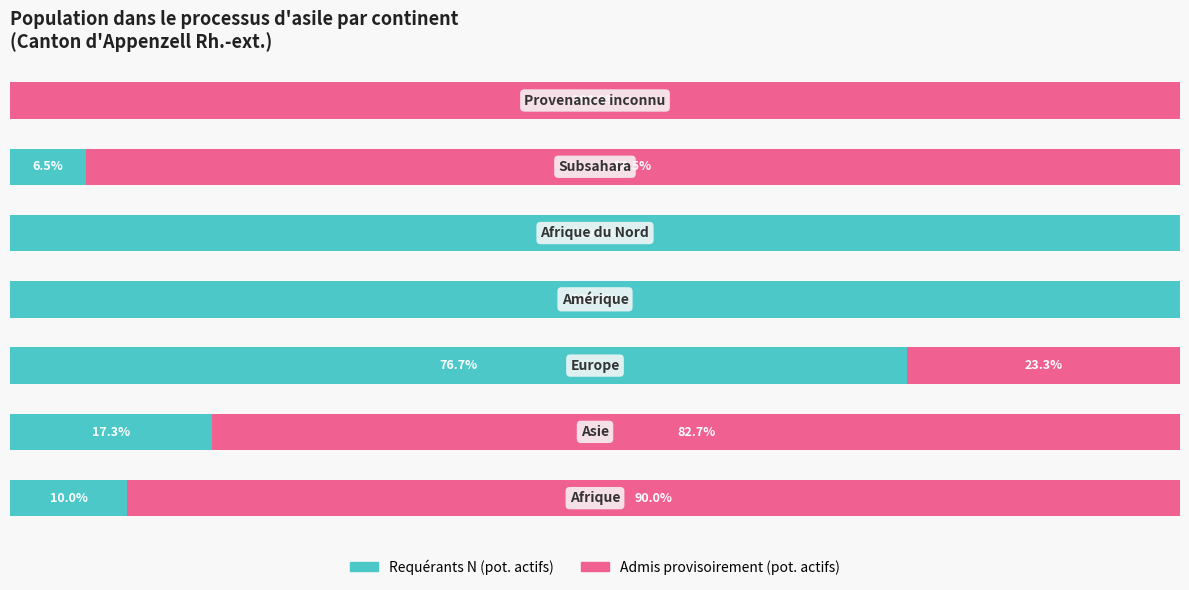

Reading left to right, extract all data points from this chart.

Requérants N (pot. actifs): 10.0	17.3	76.7	100.0	100.0	6.5	0.0
Admis provisoirement (pot. actifs): 90.0	82.7	23.3	0.0	0.0	93.5	100.0